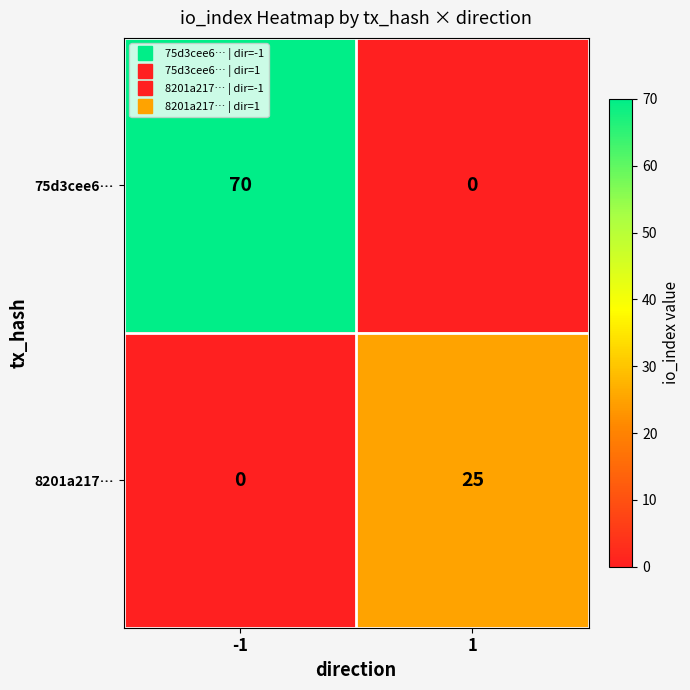

At -1, list the series in order from smallest to largest.

8201a217…, 75d3cee6…